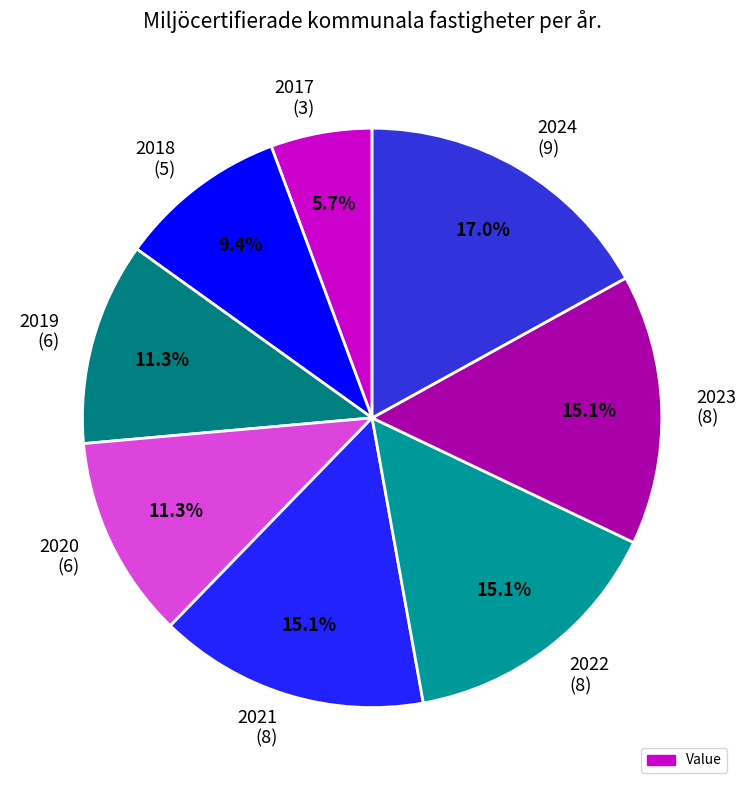

Which has a higher value, 2018 (5) or 2020 (6)?

2020 (6)